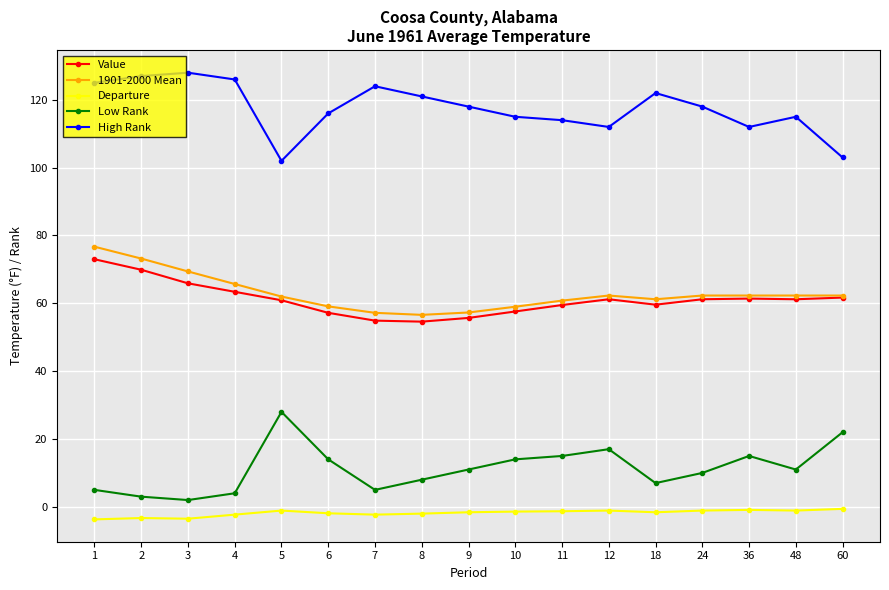

True or false: Low Rank and 1901-2000 Mean intersect in this chart.

False